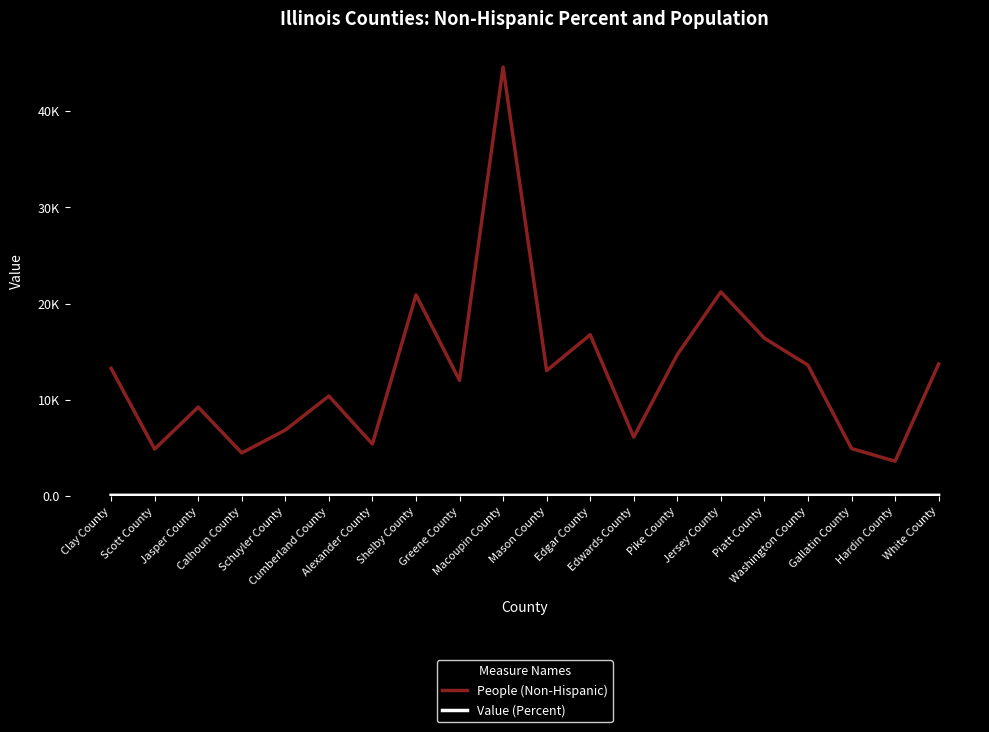

Which series has the largest total across all categories?

People (Non-Hispanic)